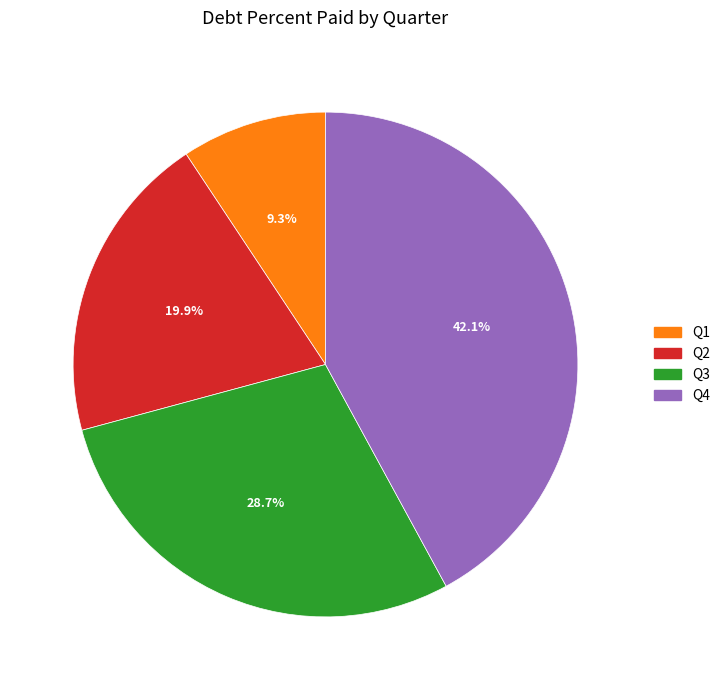

Does any single category account for the majority?

No